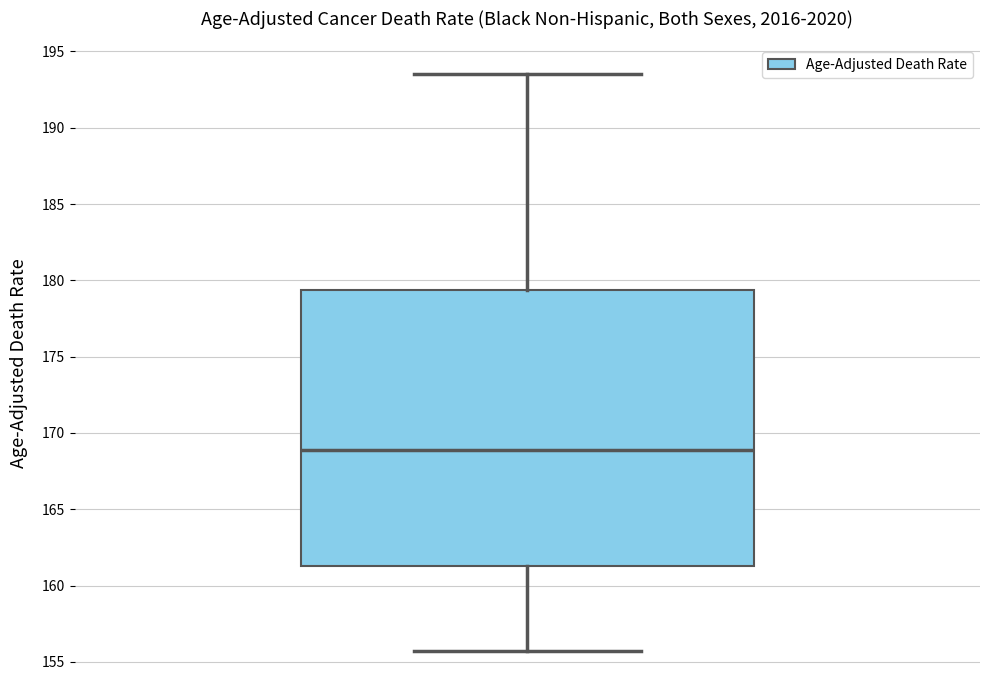

Where is the upper edge of the box on the y-axis? The values are not printed on the chart, so give them approximately, as read against the axis.

179.5